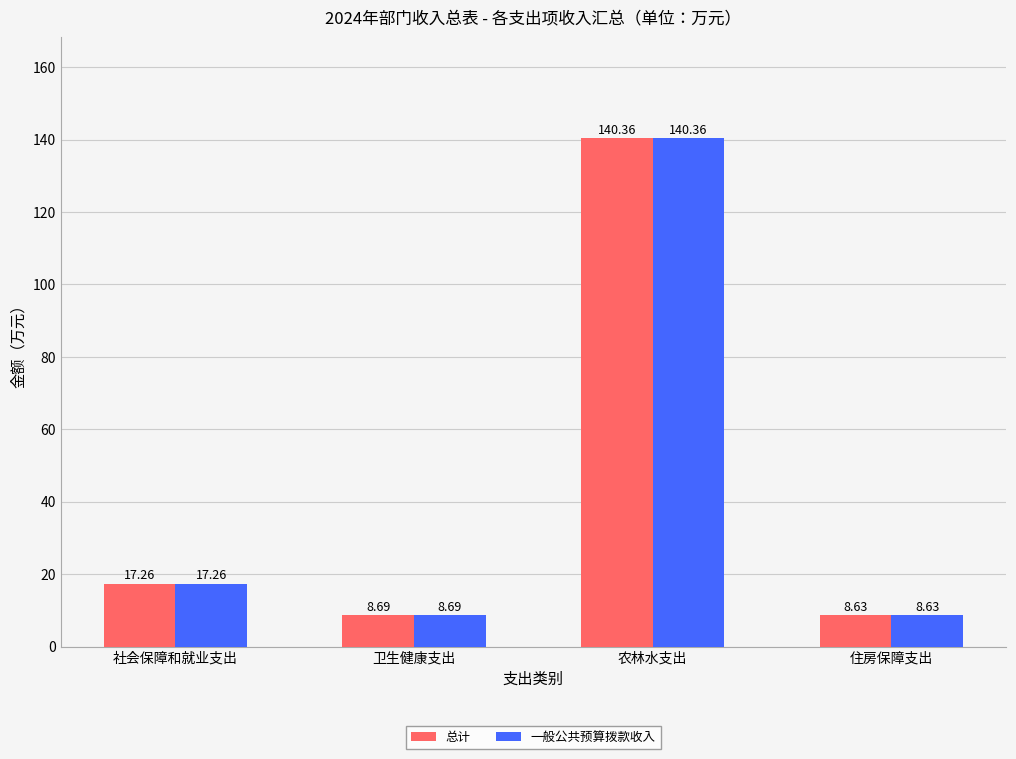

The 一般公共预算拨款收入 series shows 202.3 at 农林水支出. True or false?

False